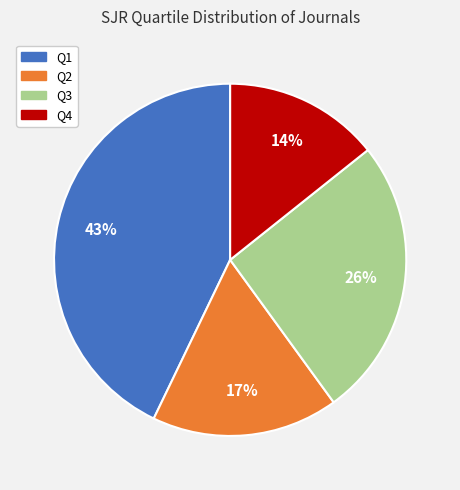

Is the sum of Q1 and Q3 greater than half?

Yes